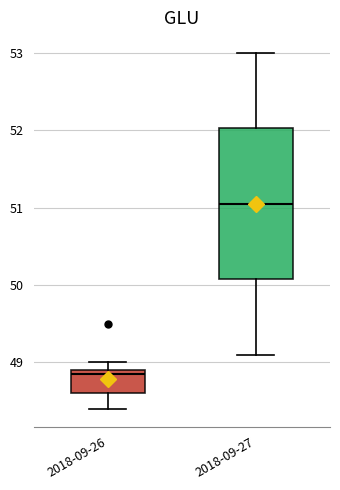

Reading left to right, transcribe this box plot: for each box, give where its median line is, the range the box spans, and where its two whiskers end, as read against the y-axis. The values are not printed on the chart, so give them approximately, as read against the axis.

2018-09-26: median 48.9 (just below the box's upper edge), box 48.6 to 48.9, whiskers 48.4 to 49.0
2018-09-27: median 51.1, box 50.1 to 52.0, whiskers 49.1 to 53.0